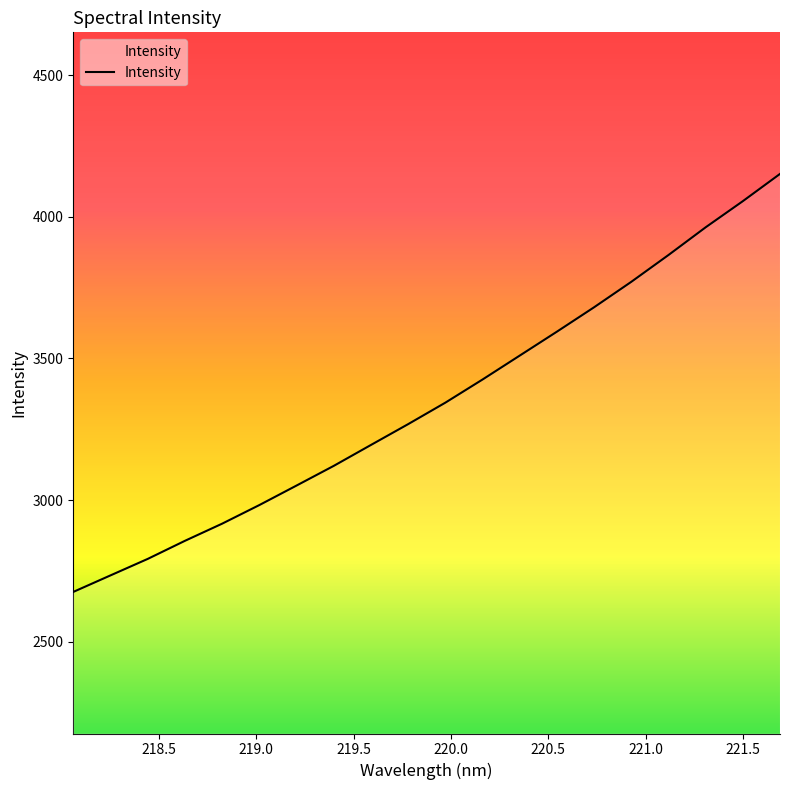

How many values are below 3344?

10